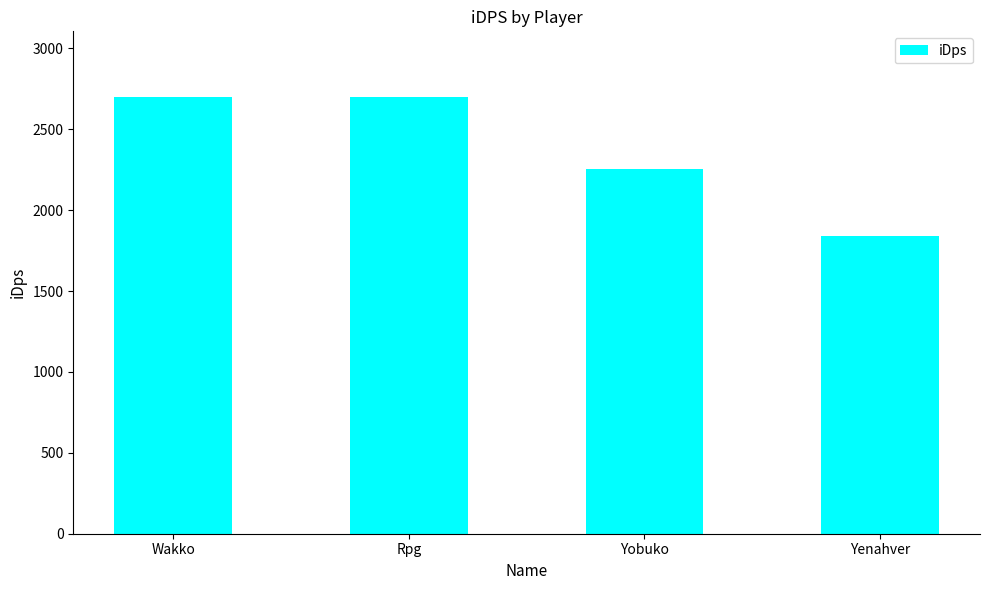

What is the label of the 4th bar from the right?

Wakko